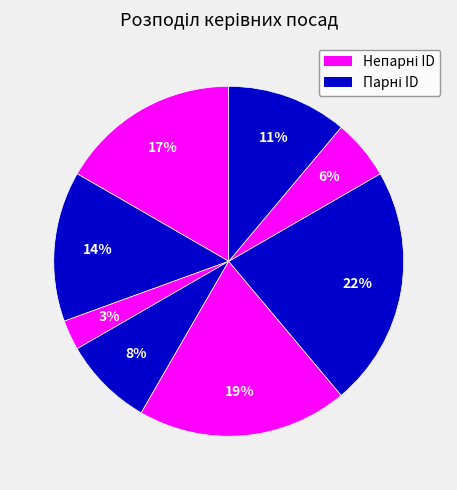

To the nearest percent, what is the average slice percentage?

12%